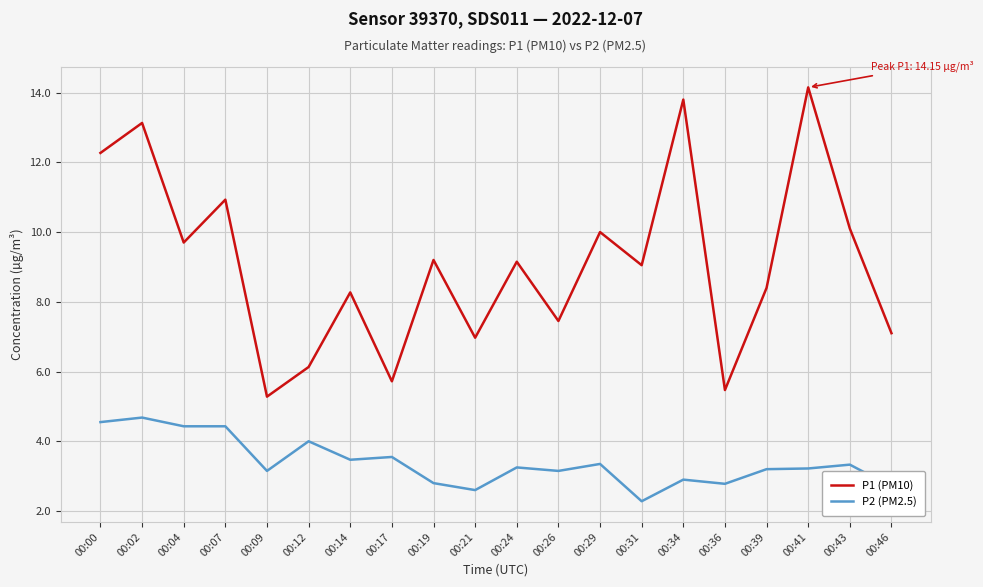

True or false: P2 (PM2.5) has more than 1 points higher than both neighbors.

True